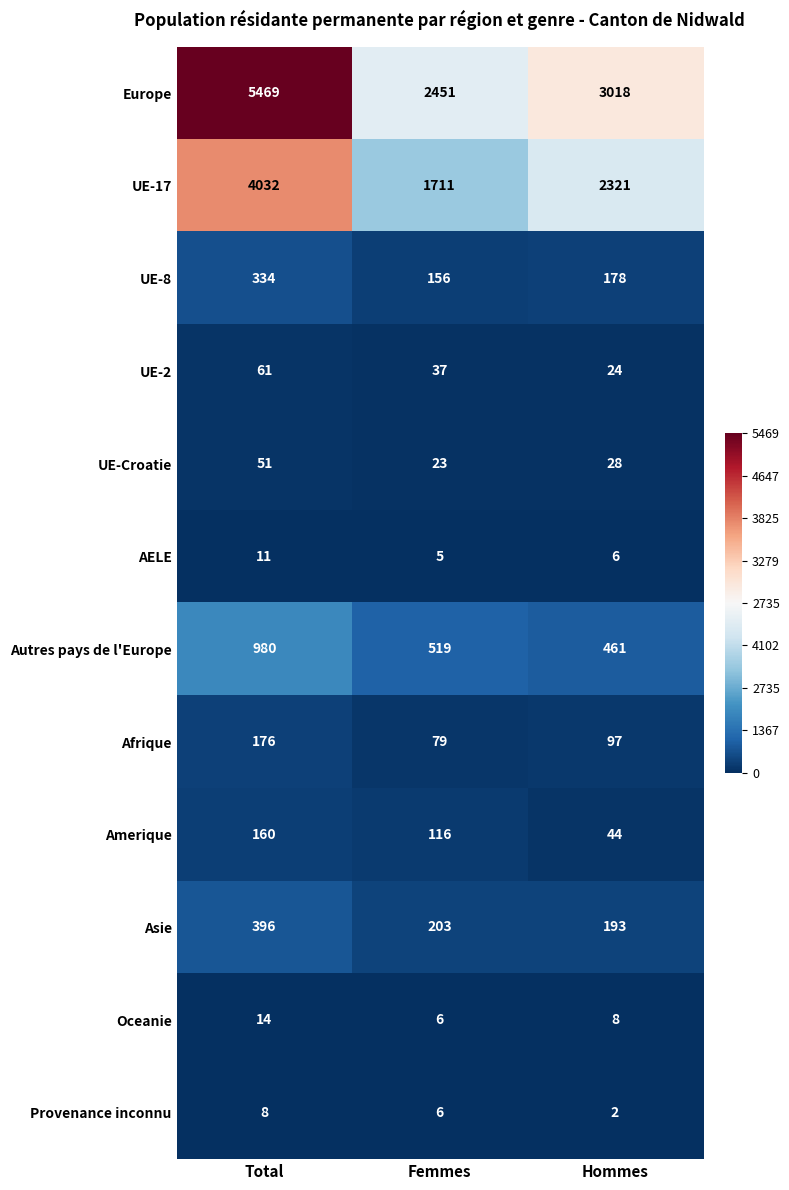

Between Femmes and Hommes, which series saw the biggest shift?

UE-17